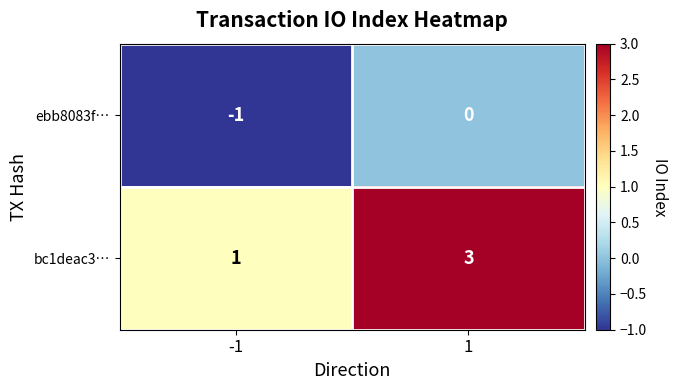

List the series in order of their peak value, highest first.

bc1deac3…, ebb8083f…